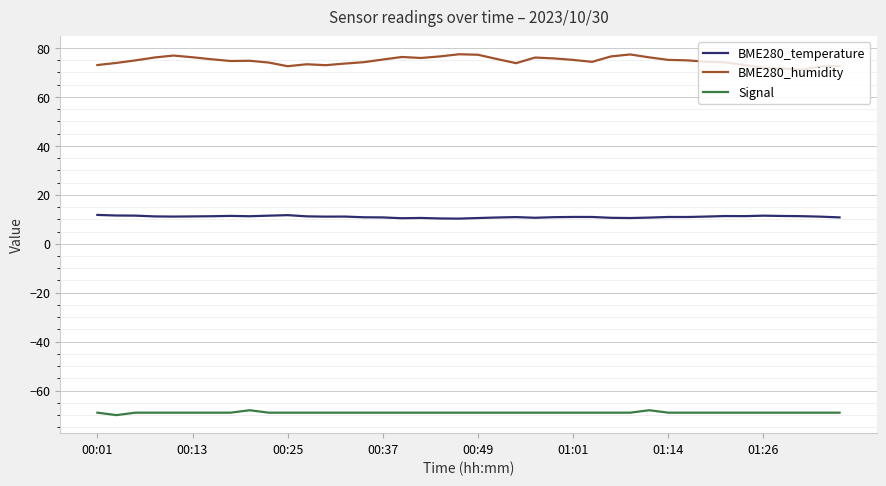

True or false: BME280_humidity and BME280_temperature intersect in this chart.

False